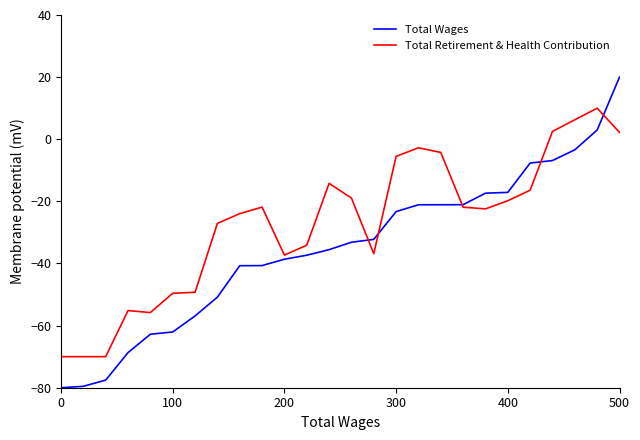

How many lines are shown in the chart?

2